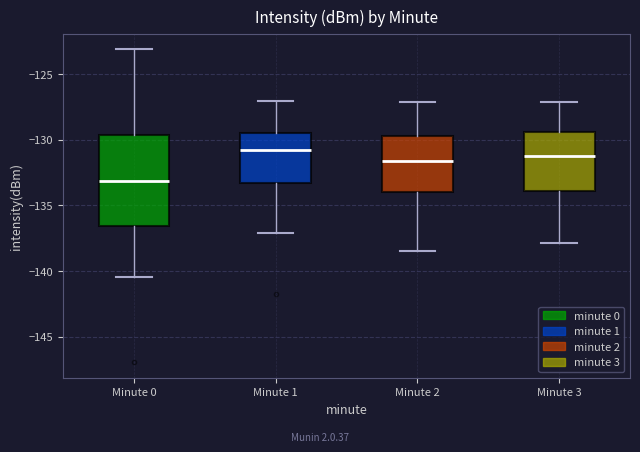

Where does the median line of the box for Minute 3 sit on the y-axis? The values are not printed on the chart, so give them approximately, as read against the axis.

-131.0